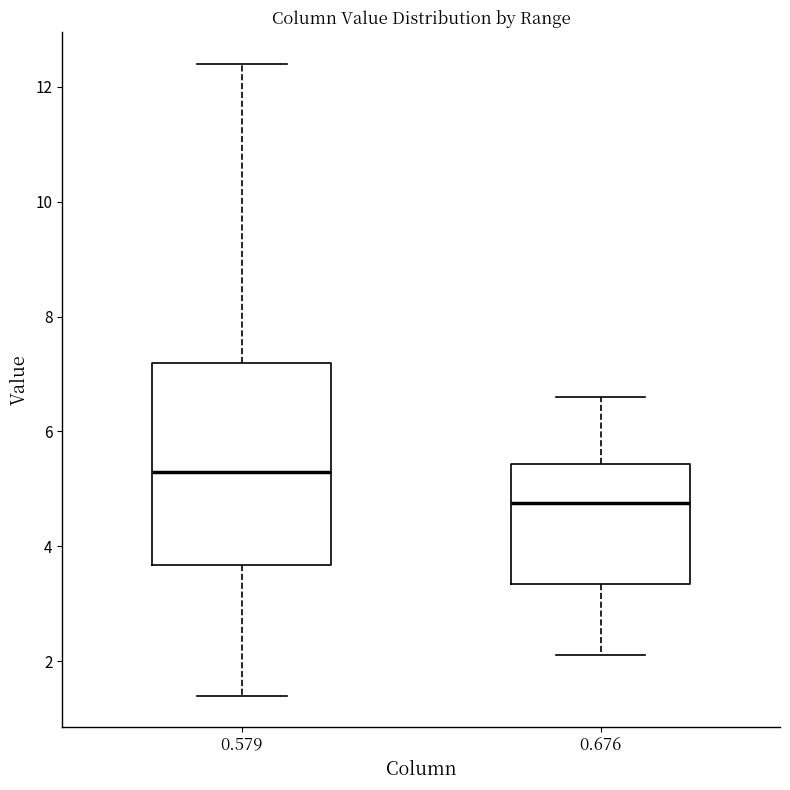

Where is the lower edge of the box at x = 0.579 on the y-axis? The values are not printed on the chart, so give them approximately, as read against the axis.

3.6